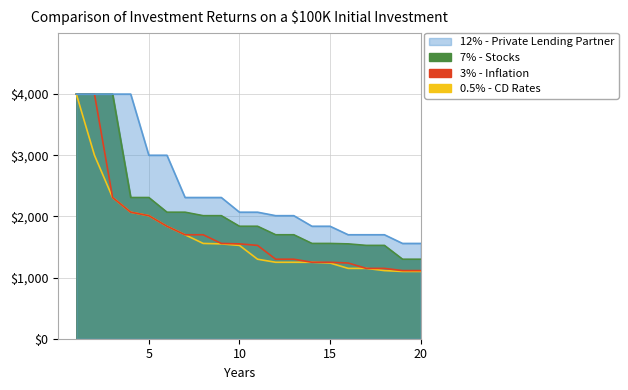

Does the chart have visible grid lines?

Yes